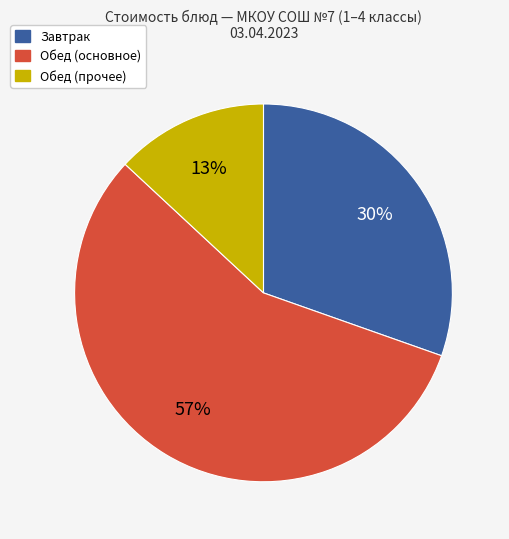

To the nearest percent, what is the average slice percentage?

33%